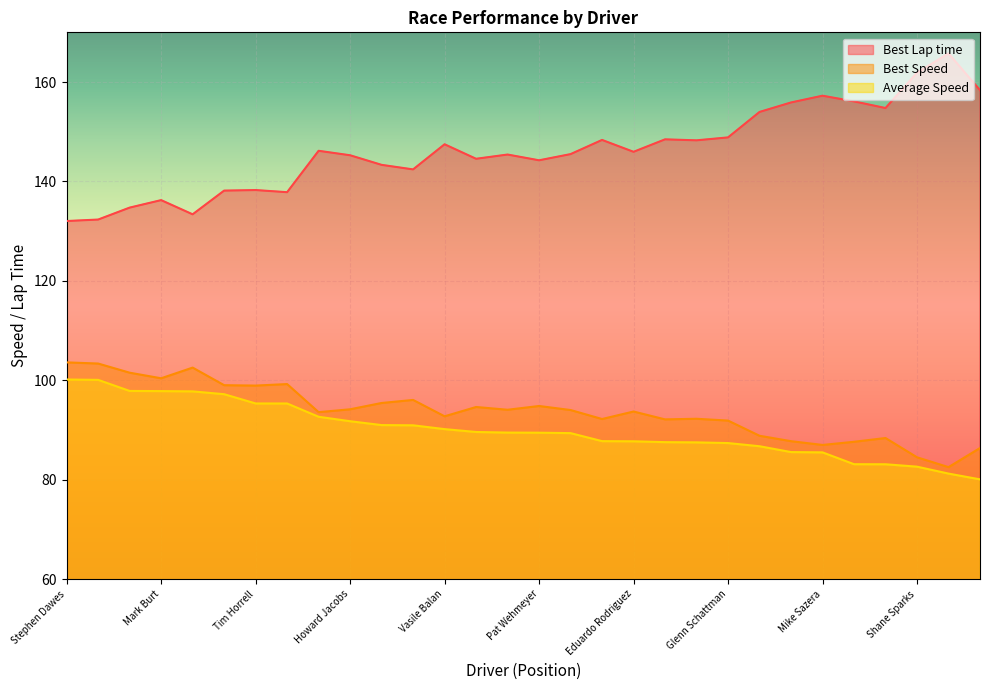

What is the total value across all series at Gary Tinker?

328.3